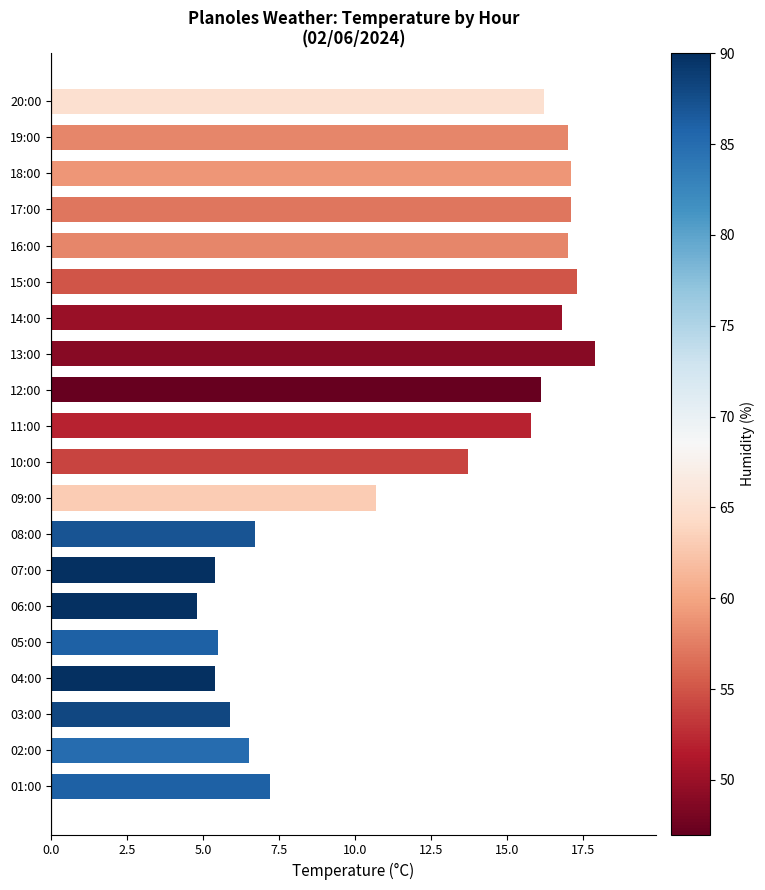

What is the maximum value shown in the chart?

17.9